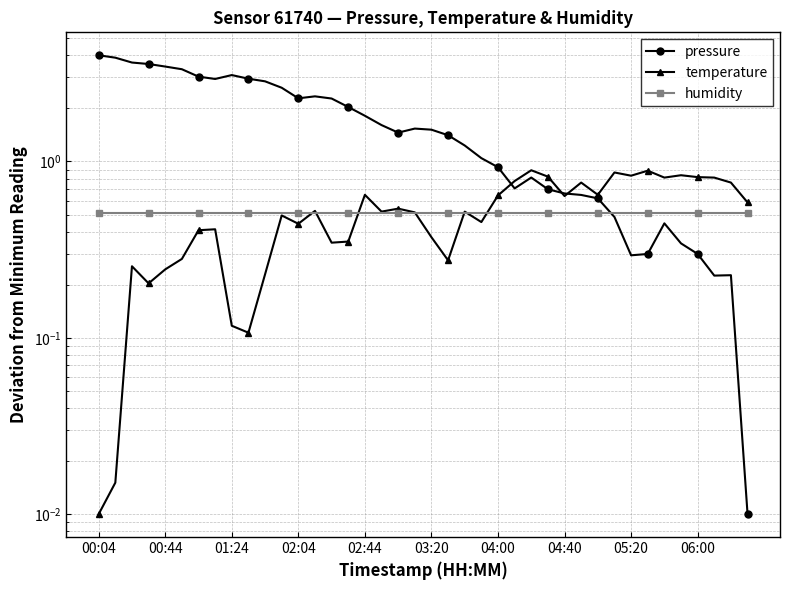

What position from the left is 04:00?

7